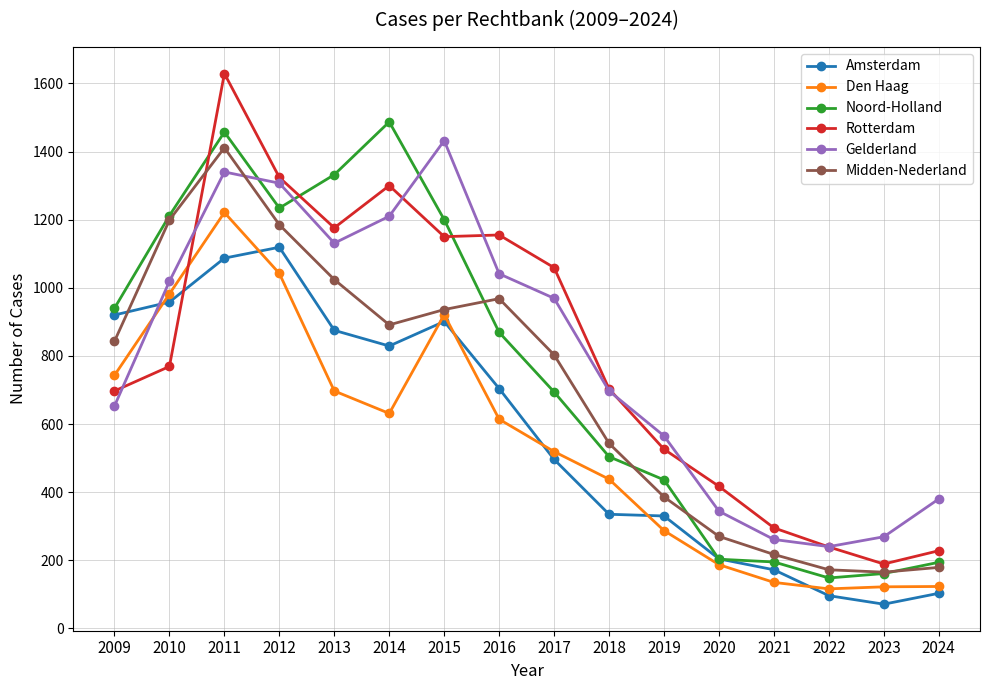

What is the value of the Noord-Holland point at the 1st from the left?

940